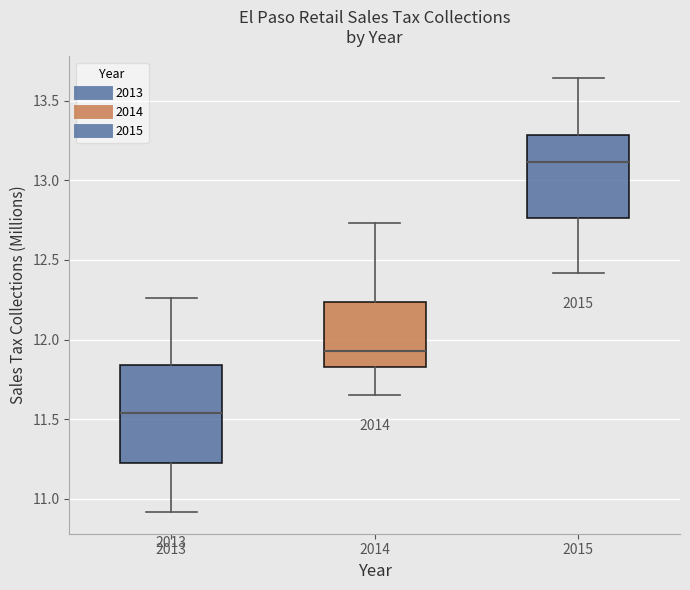

Comparing the boxes themselves (not the whiskers), which one is the tallest?

2013